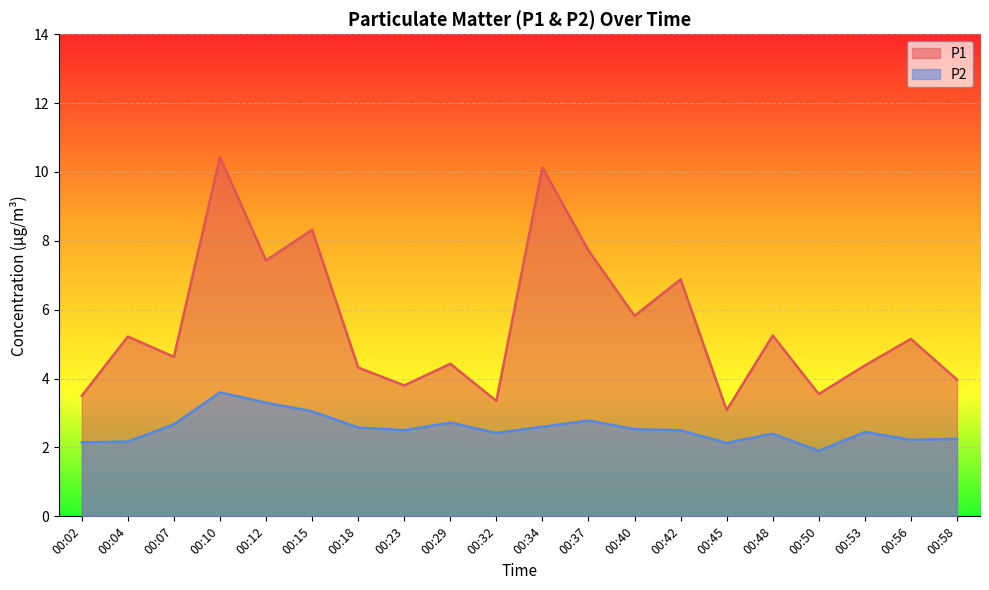

Reading right to left, list all the values displayed in this chart.

P1: 4.0	5.2	4.4	3.5	5.2	3.1	6.9	5.8	7.7	10.1	3.4	4.4	3.8	4.3	8.3	7.4	10.4	4.6	5.2	3.5
P2: 2.2	2.2	2.5	1.9	2.4	2.1	2.5	2.5	2.8	2.6	2.4	2.7	2.5	2.6	3.0	3.3	3.6	2.7	2.2	2.1